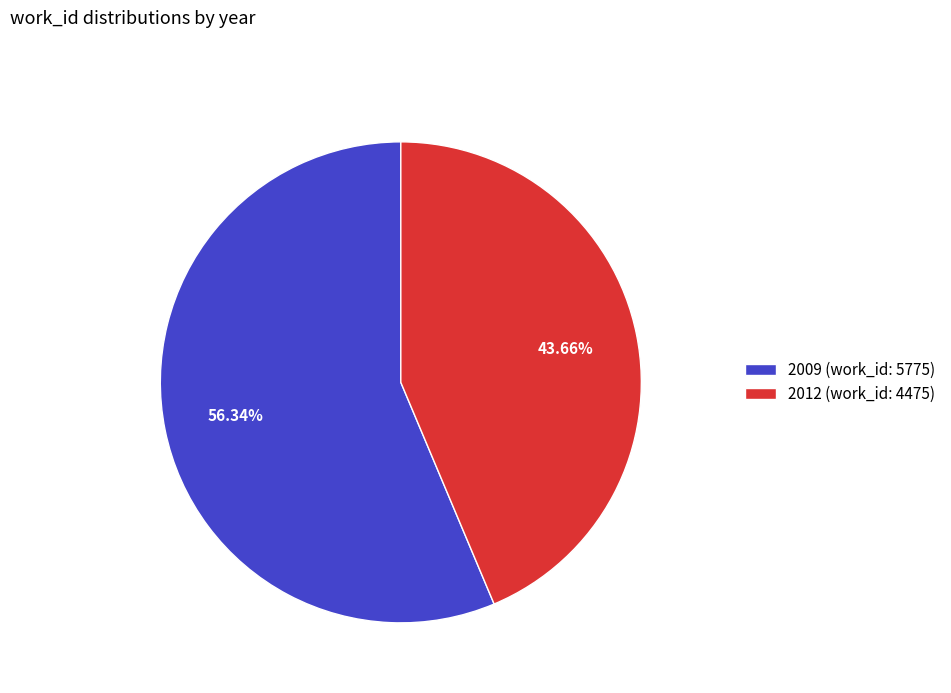

What is the largest slice in the pie chart?

2009 (work_id: 5775)